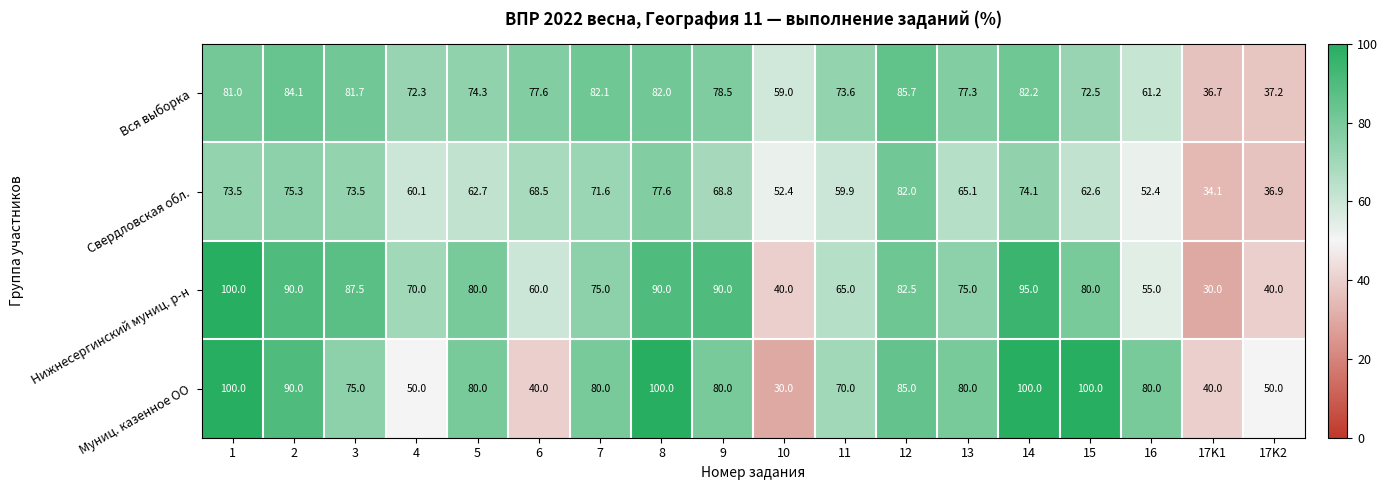

What is the smallest value displayed?

30.0